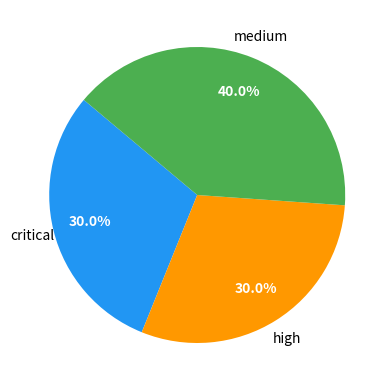

Is there any slice that represents more than half of the pie?

No